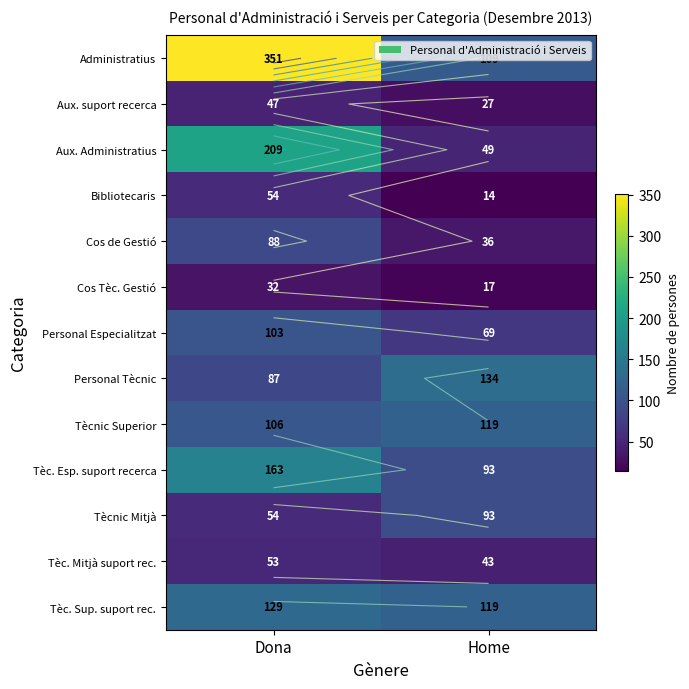

Rank the categories by Cos Tèc. Gestió value from lowest to highest.

Home, Dona